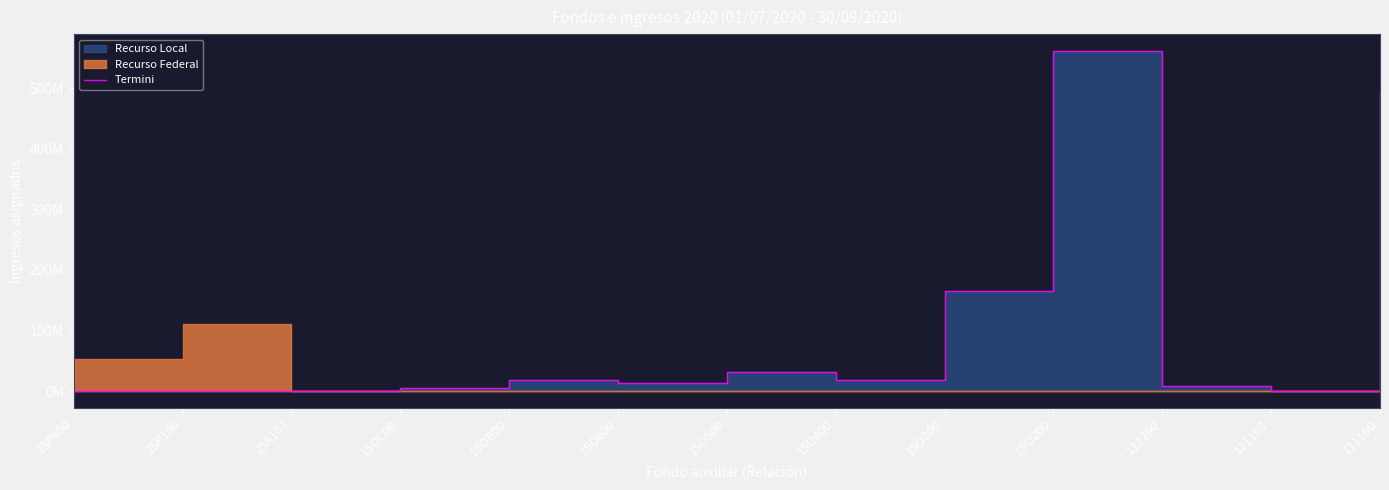

Reading left to right, list all the values displayed in this chart.

0	0	0	4976536	18398809	12784889	30751653	17949524	165815819	561046894	8250238	0	493539501